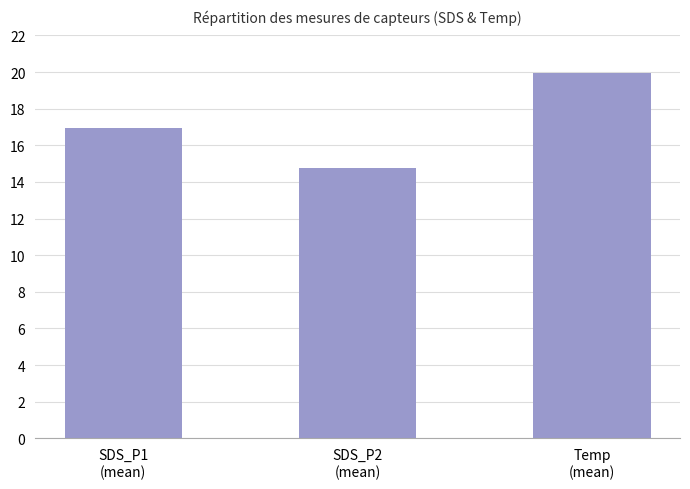

Reading right to left, extract all data points from this chart.

Temp
(mean)=19.9	SDS_P2
(mean)=14.8	SDS_P1
(mean)=17.0